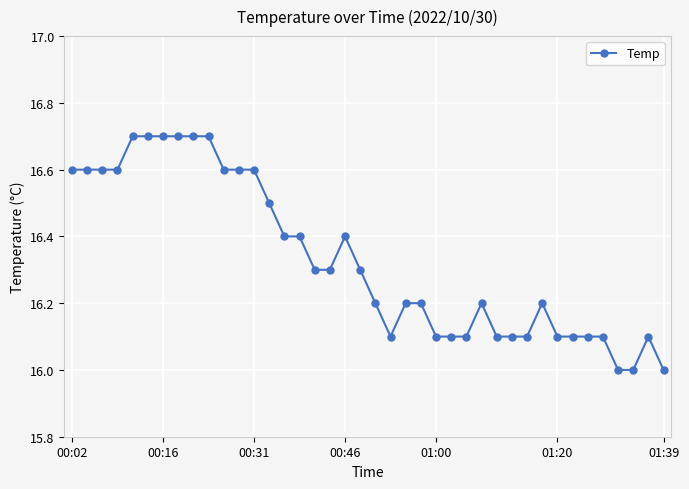

What is the maximum value shown in the chart?

16.7